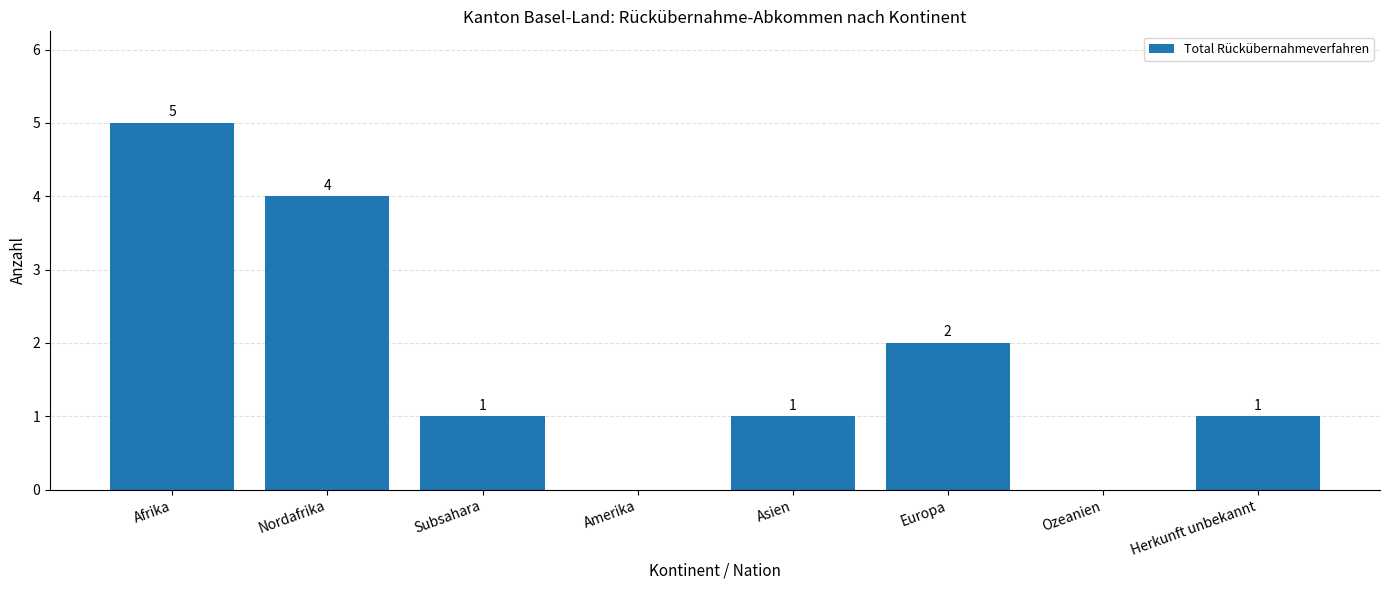

How many distinct data groups are displayed?

1